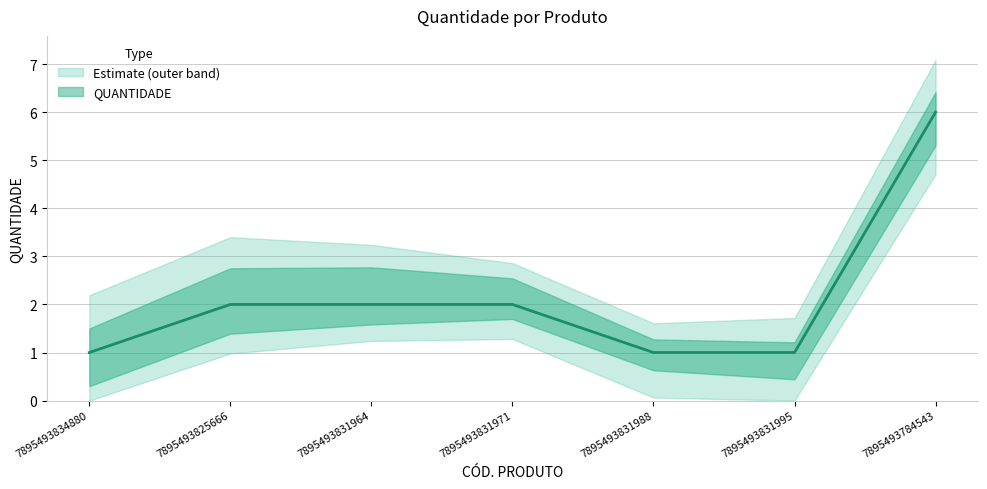

What is the difference between the values at 7895493831995 and 7895493825666?

1